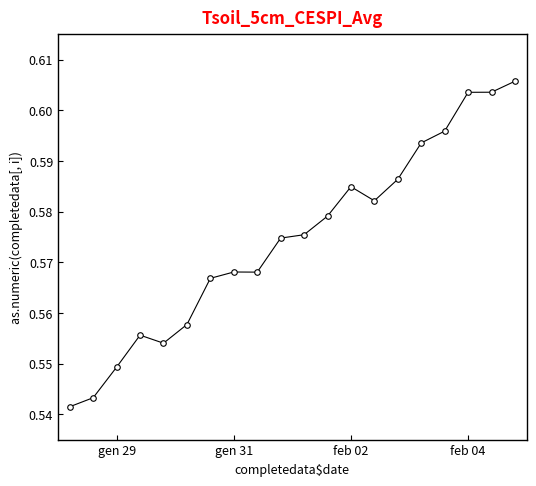

How many lines are shown in the chart?

1